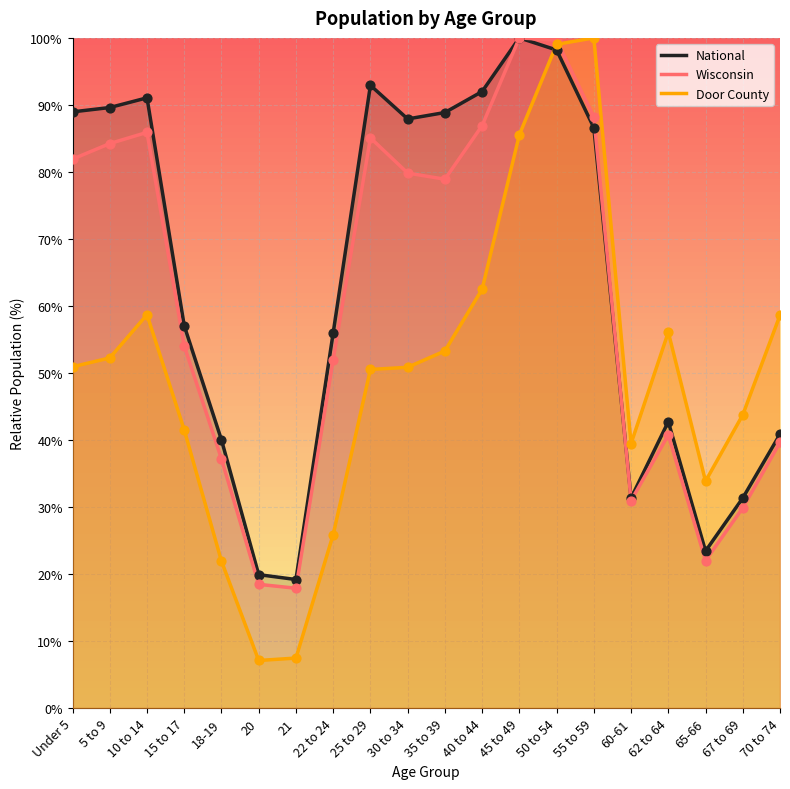

Which series contains the highest Y value?

National